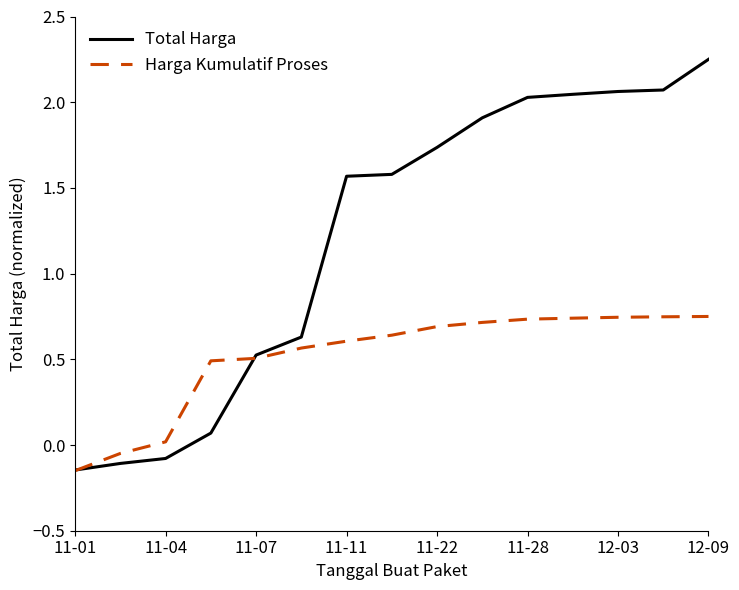

Which series has the widest spread of values?

Total Harga